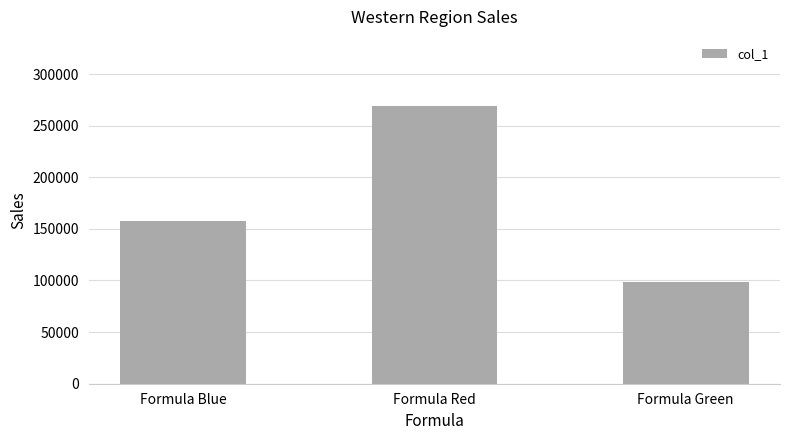

At which label is the value closest to 183692?

Formula Blue